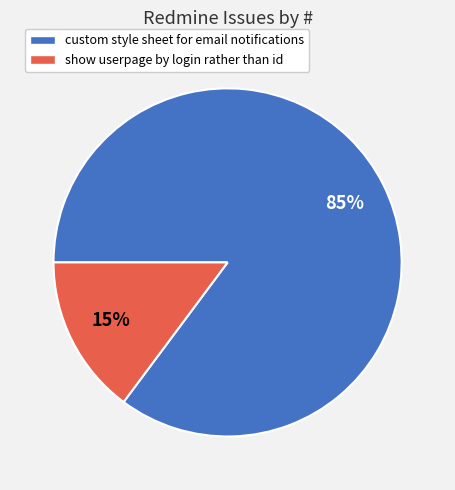

The custom style sheet for email notifications slice represents 85% of the pie. True or false?

True